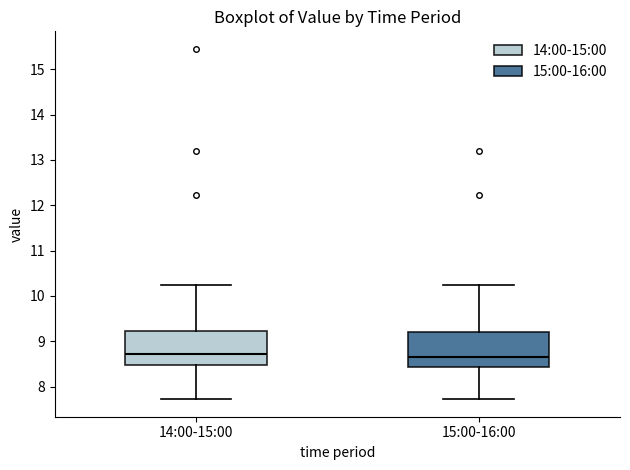

Where does the lower whisker of the box for 15:00-16:00 end on the y-axis? The values are not printed on the chart, so give them approximately, as read against the axis.

7.7